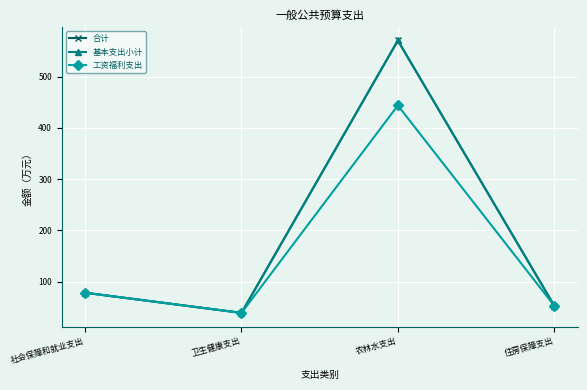

Does the chart display data point markers on the line(s)?

Yes